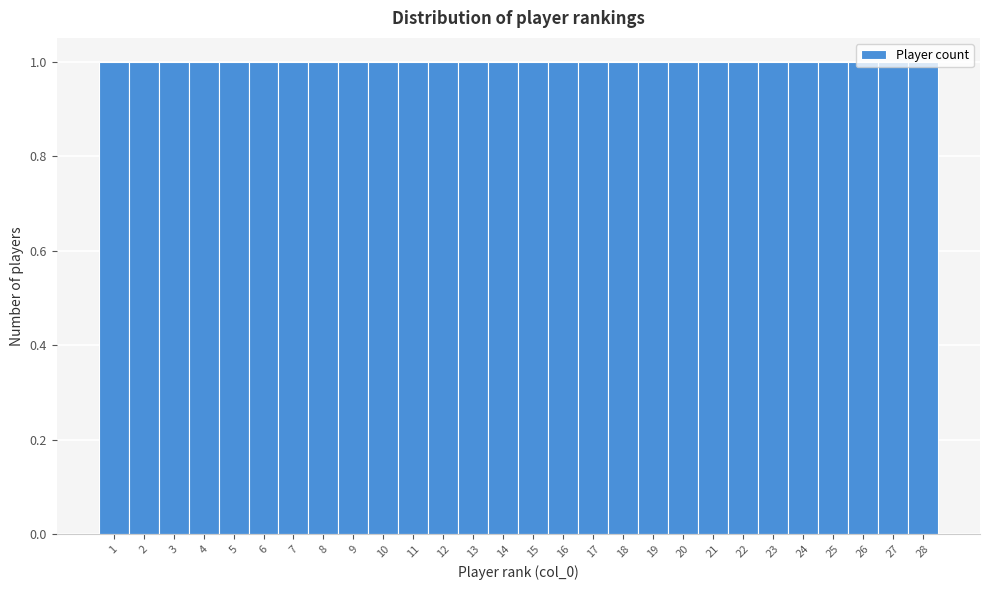

Reading left to right, list every bar in this chart as the range it spans on the x-axis followed by its height. The values are not printed on the chart, so give them approximately, as read against the axis.

0.5 to 1.5: 1
1.5 to 2.5: 1
2.5 to 3.5: 1
3.5 to 4.5: 1
4.5 to 5.5: 1
5.5 to 6.5: 1
6.5 to 7.5: 1
7.5 to 8.5: 1
8.5 to 9.5: 1
9.5 to 10.5: 1
10.5 to 11.5: 1
11.5 to 12.5: 1
12.5 to 13.5: 1
13.5 to 14.5: 1
14.5 to 15.5: 1
15.5 to 16.5: 1
16.5 to 17.5: 1
17.5 to 18.5: 1
18.5 to 19.5: 1
19.5 to 20.5: 1
20.5 to 21.5: 1
21.5 to 22.5: 1
22.5 to 23.5: 1
23.5 to 24.5: 1
24.5 to 25.5: 1
25.5 to 26.5: 1
26.5 to 27.5: 1
27.5 to 28.5: 1